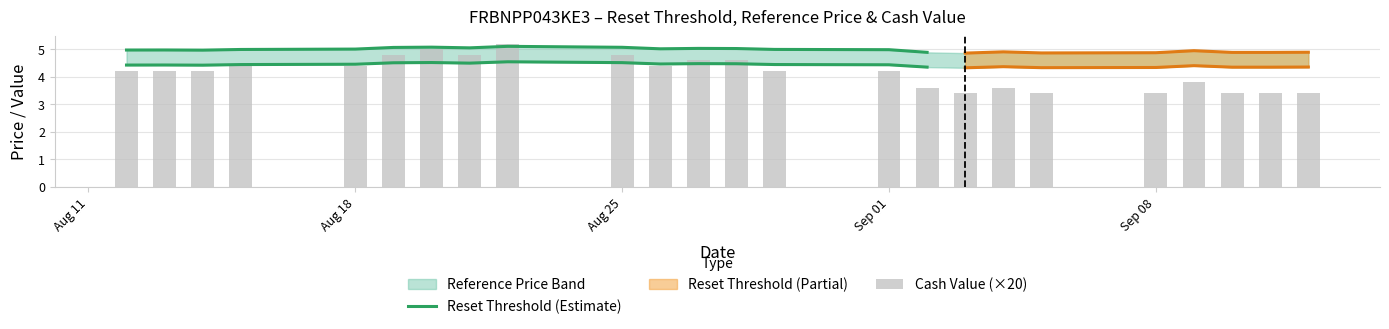

Which series has the largest total across all categories?

reference_price